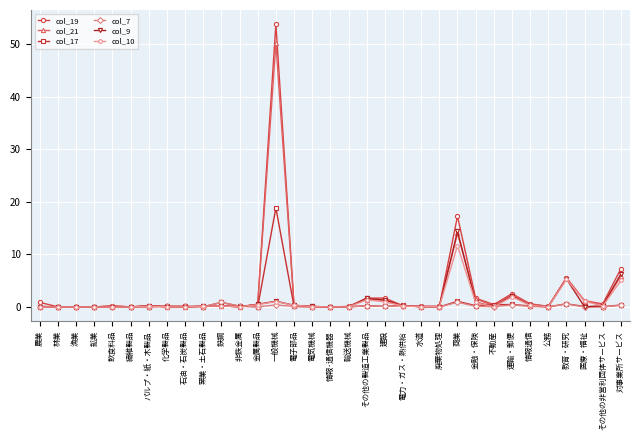

At how many categories does at least one series exceed 9?

2